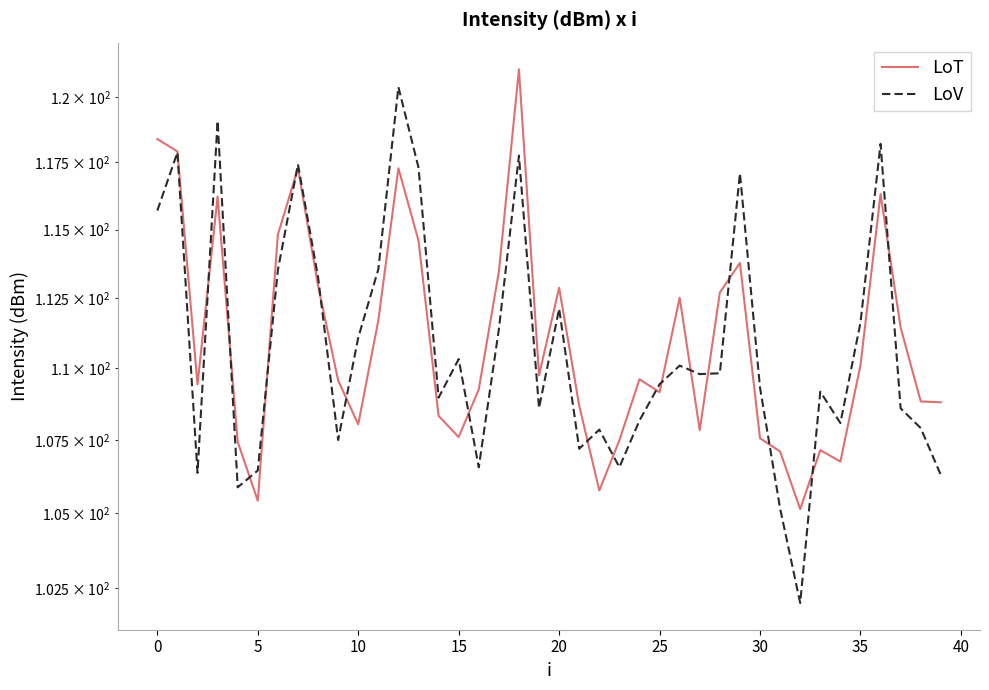

How many data points in LoV are above 109?

23